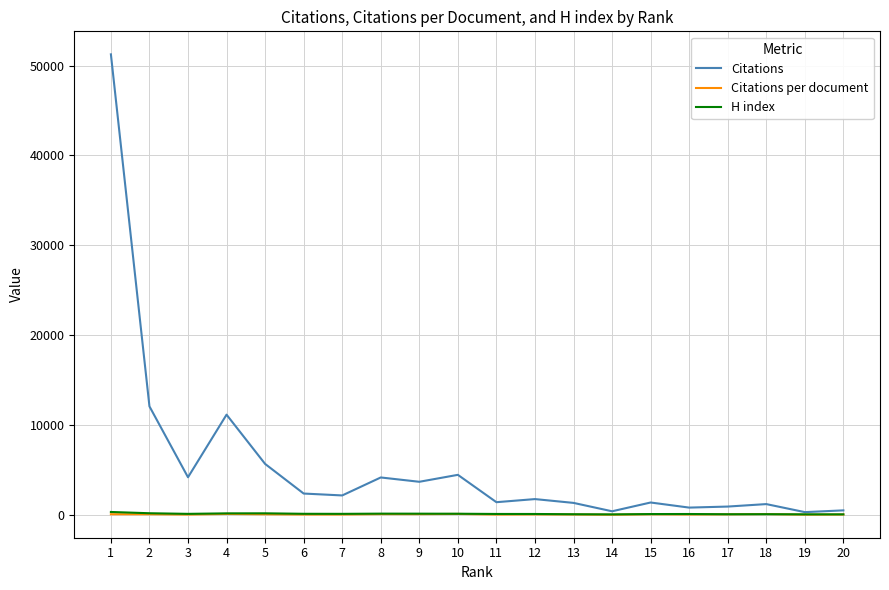

At which label does H index first exceed 110?

1